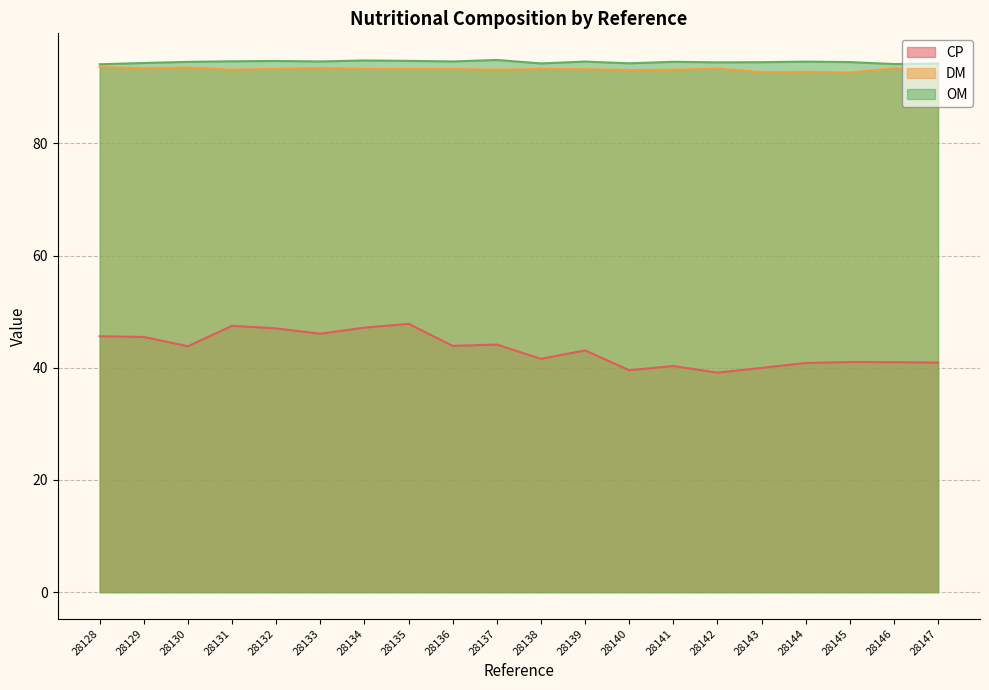

In CP, how many points are lower than both neighbors (excluding endpoints)?

6